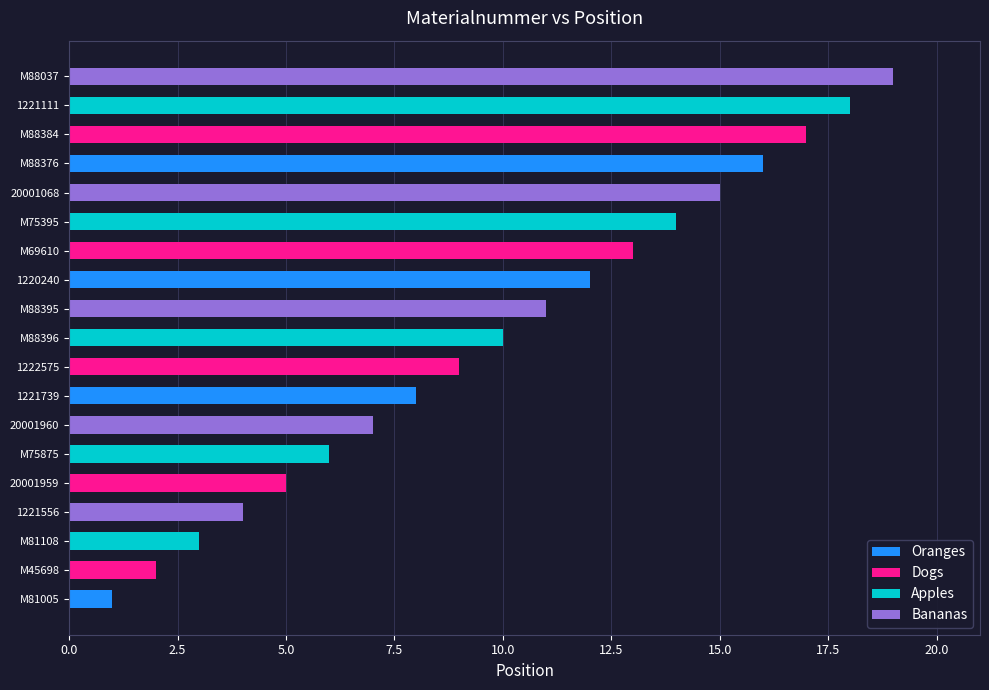

Rank the categories by value from lowest to highest.

M81005, M45698, M81108, 1221556, 20001959, M75875, 20001960, 1221739, 1222575, M88396, M88395, 1220240, M69610, M75395, 20001068, M88376, M88384, 1221111, M88037